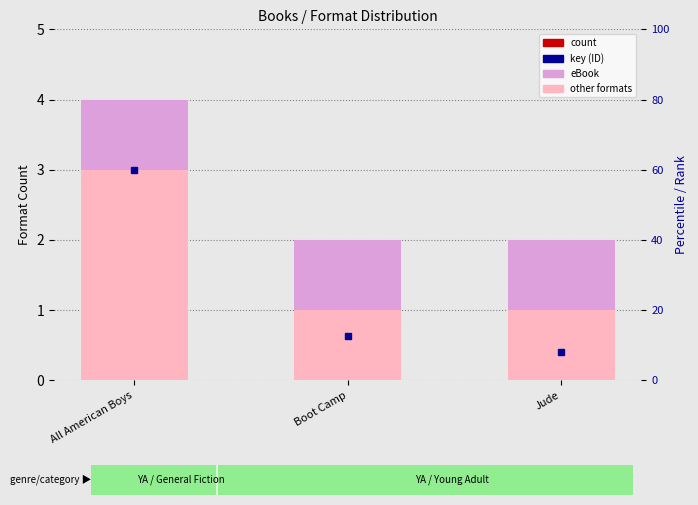

Which category has the highest value in the eBook series?

All American Boys